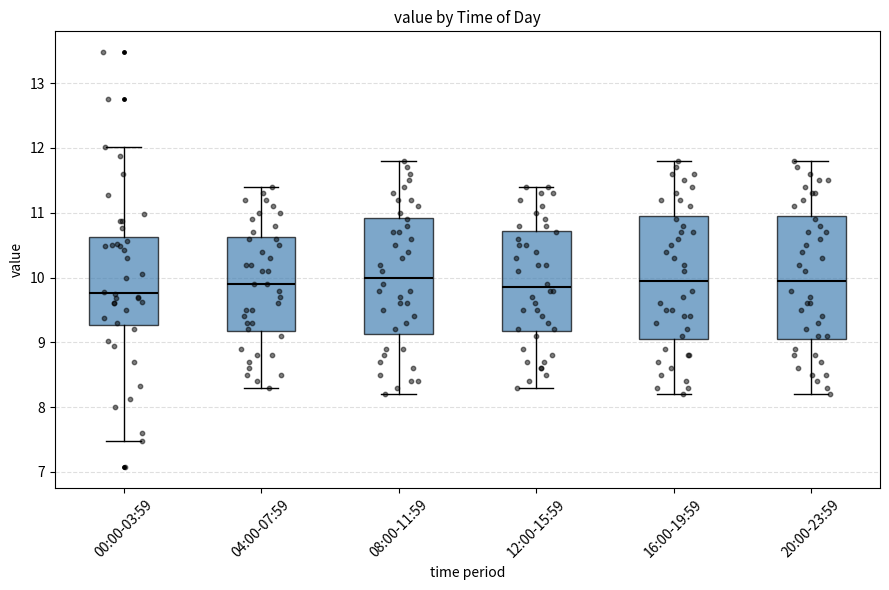

Reading left to right, transcribe this box plot: for each box, give where its median line is, the range the box spans, and where its two whiskers end, as read against the y-axis. The values are not printed on the chart, so give them approximately, as read against the axis.

00:00-03:59: median 9.8, box 9.3 to 10.6, whiskers 7.5 to 12.0
04:00-07:59: median 9.9, box 9.2 to 10.6, whiskers 8.3 to 11.4
08:00-11:59: median 10.0, box 9.1 to 10.9, whiskers 8.2 to 11.8
12:00-15:59: median 9.9, box 9.2 to 10.7, whiskers 8.3 to 11.4
16:00-19:59: median 10.0, box 9.1 to 11.0, whiskers 8.2 to 11.8
20:00-23:59: median 10.0, box 9.1 to 11.0, whiskers 8.2 to 11.8